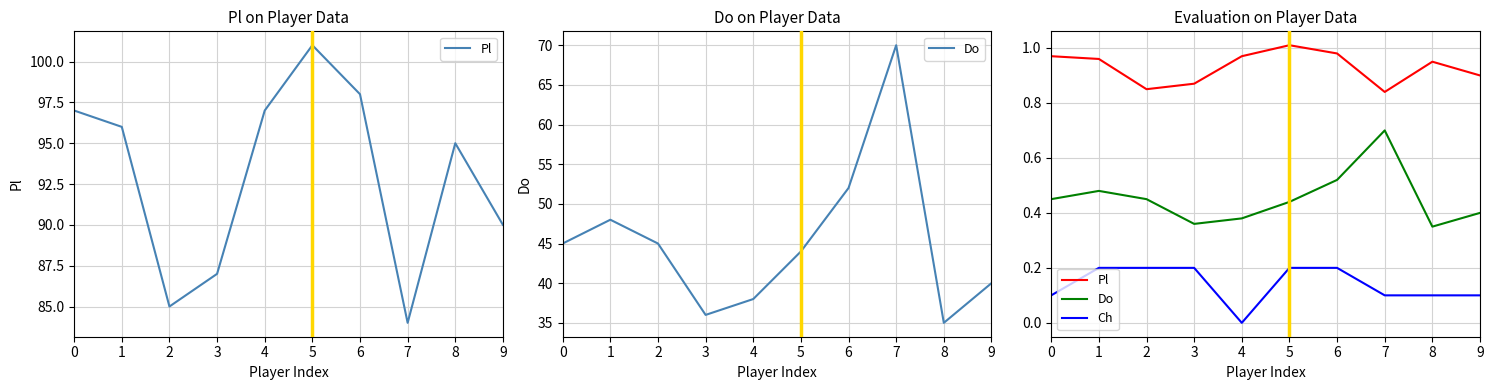

True or false: Pl and Do cross at least once.

False